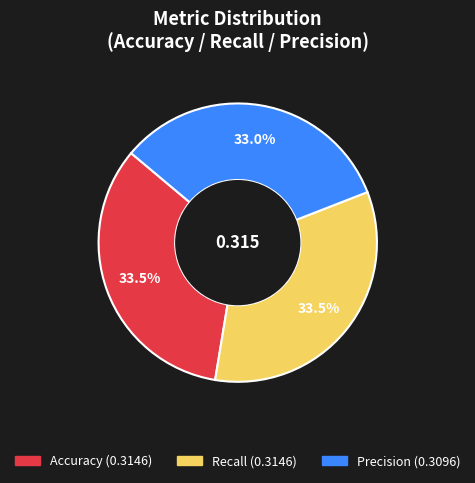

How many segments does this pie chart have?

3